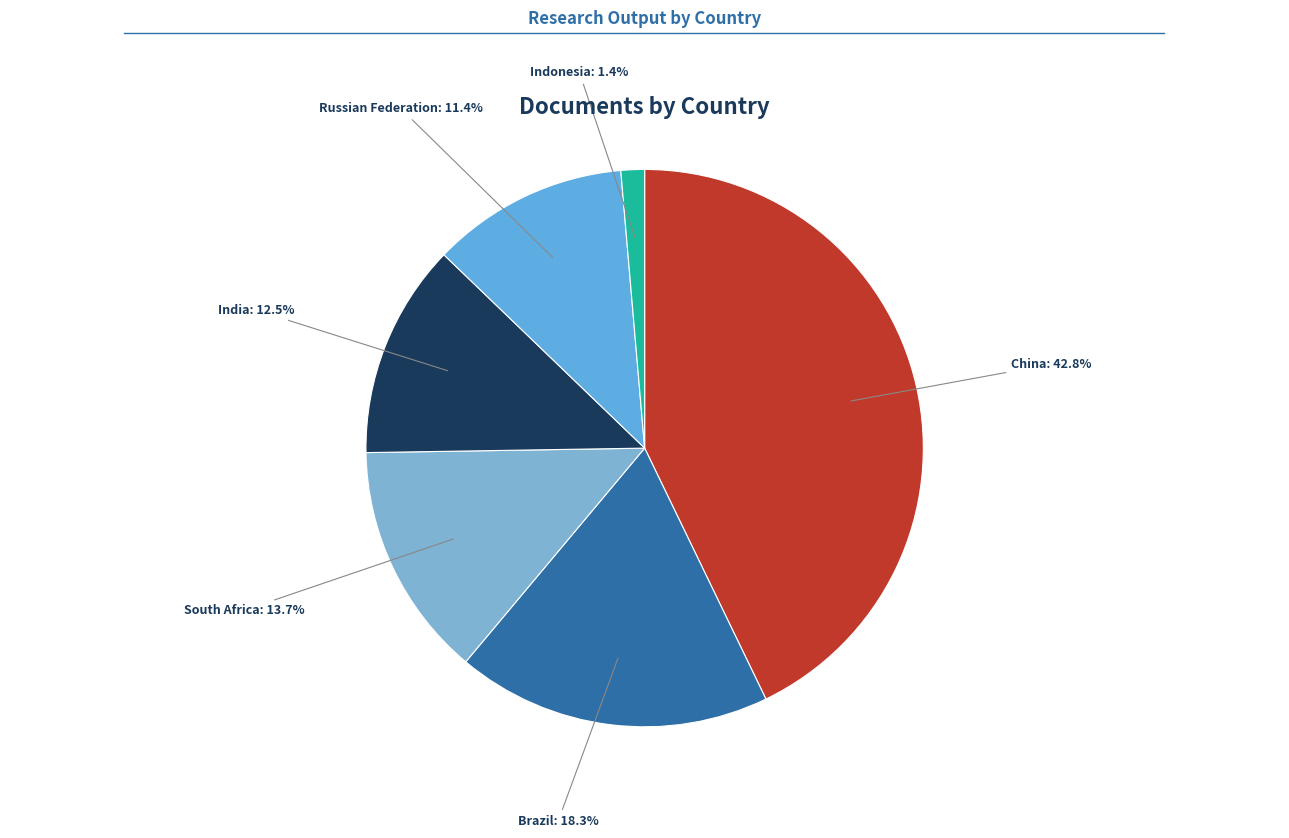

Rank the categories by value from lowest to highest.

Indonesia, Russian Federation, India, South Africa, Brazil, China